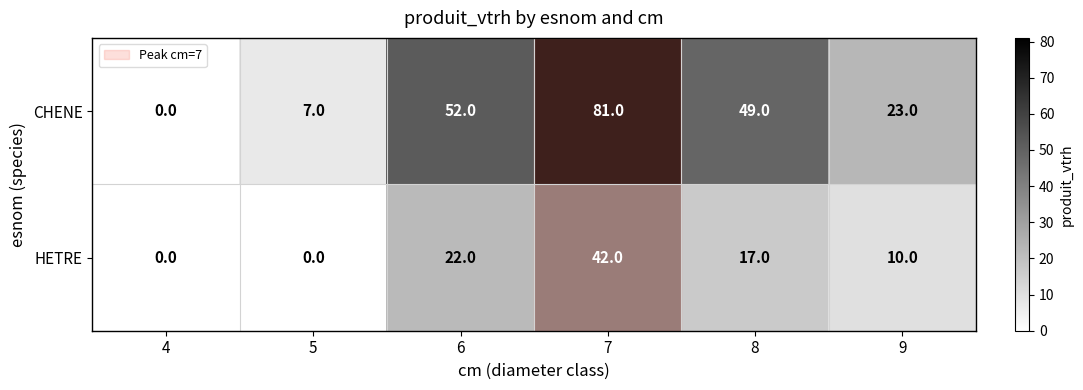

The value of CHENE at 5 is 10. True or false?

False